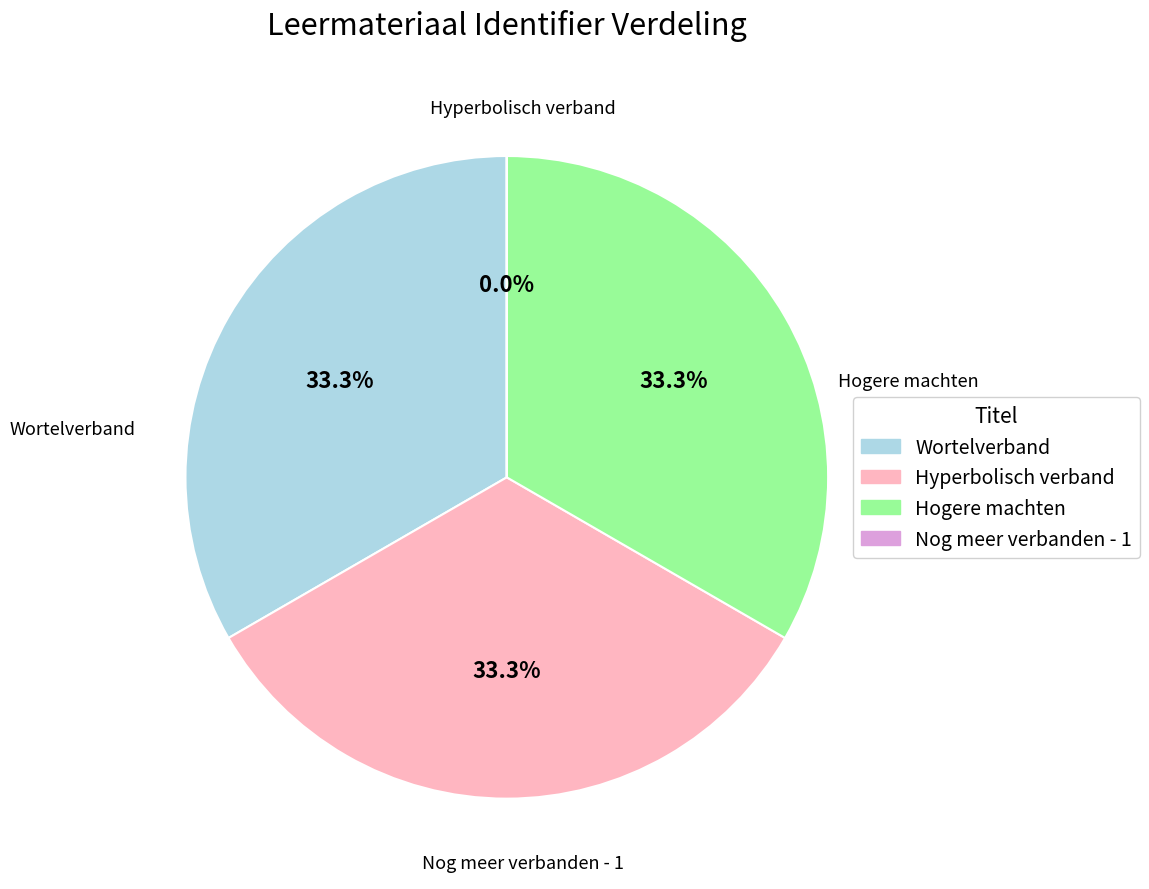

What percentage do Hogere machten and Wortelverband together represent?

66.7%